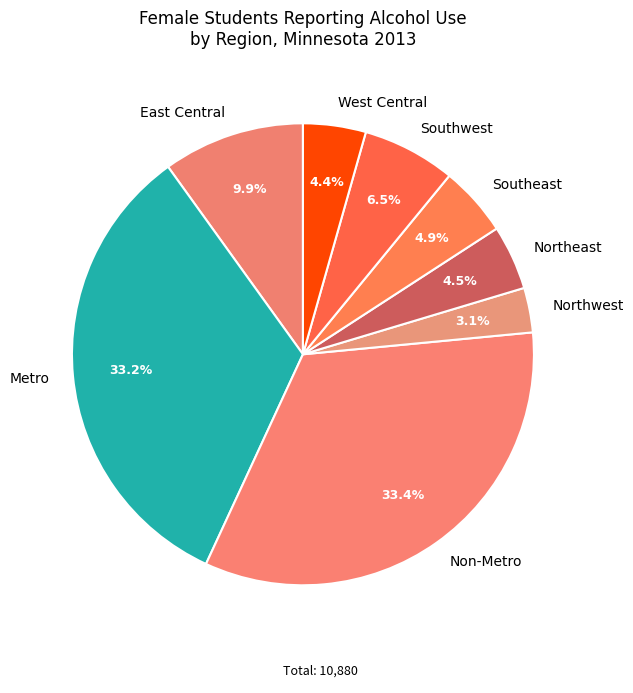

Is the sum of Southeast and Metro greater than half?

No